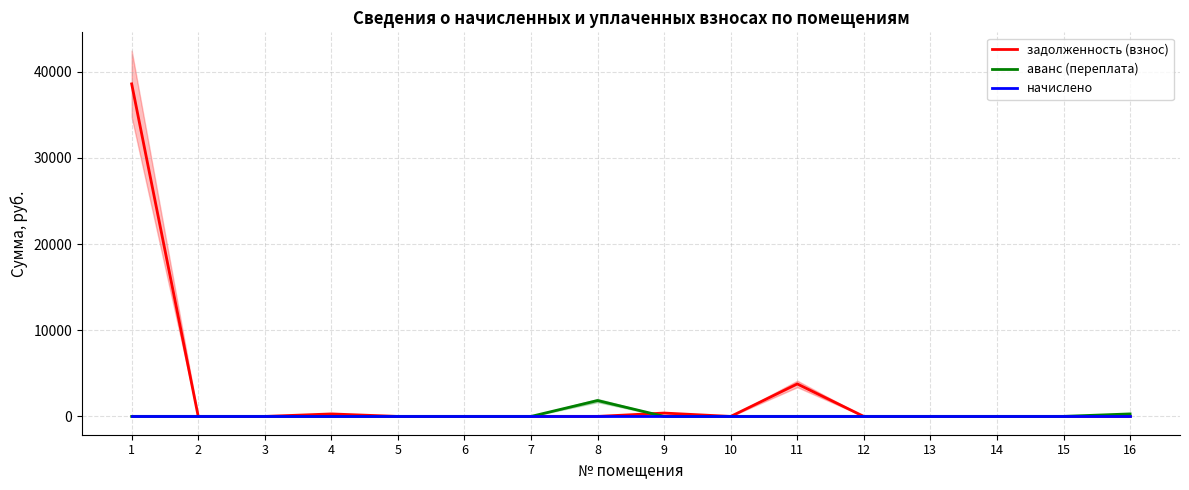

Reading right to left, extract all data points from this chart.

задолженность (взнос): 0.0	0.0	0.0	0.0	0.0	3773.0	0.0	393.0	0.0	0.0	0.0	0.0	291.9	0.0	0.0	38604.3
аванс (переплата): 293.7	6.0	0.0	0.0	0.0	0.0	0.6	0.0	1846.0	0.0	0.0	0.0	0.0	0.0	0.0	0.0
начислено: 0.0	0.0	0.0	0.0	0.0	0.0	0.0	0.0	0.0	0.0	0.0	0.0	0.0	0.0	0.0	0.0